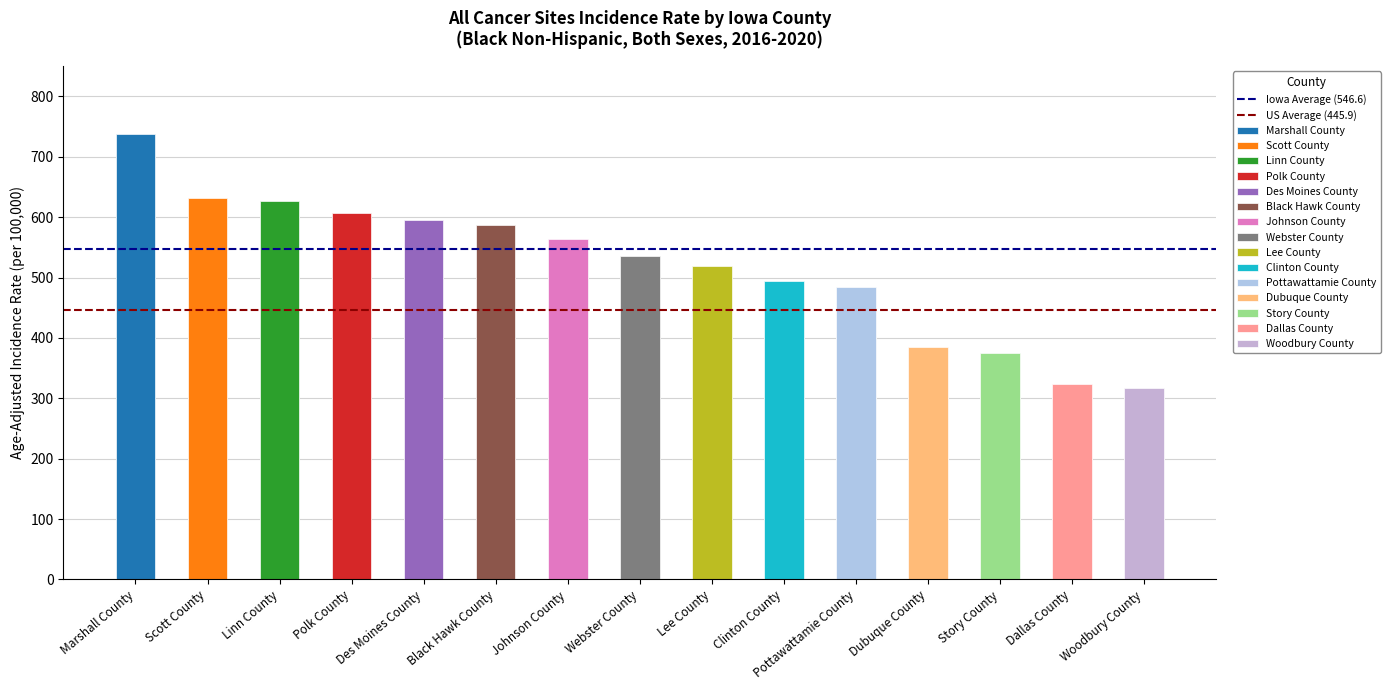

What position from the left is Marshall County?

1